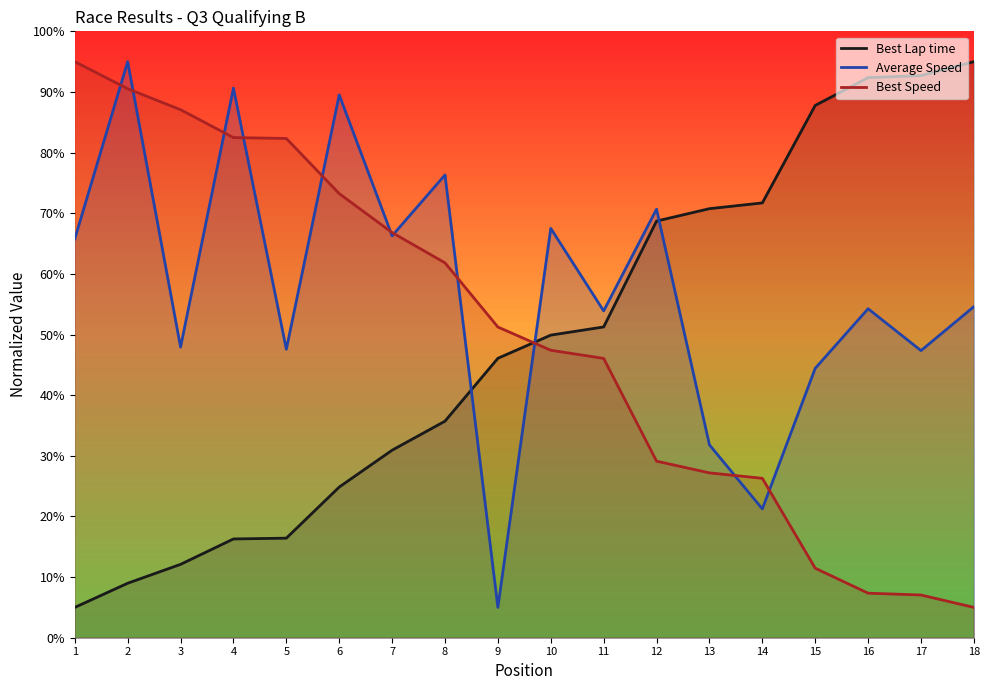

What is the difference between the Average Speed values at 8 and 11?

22.4